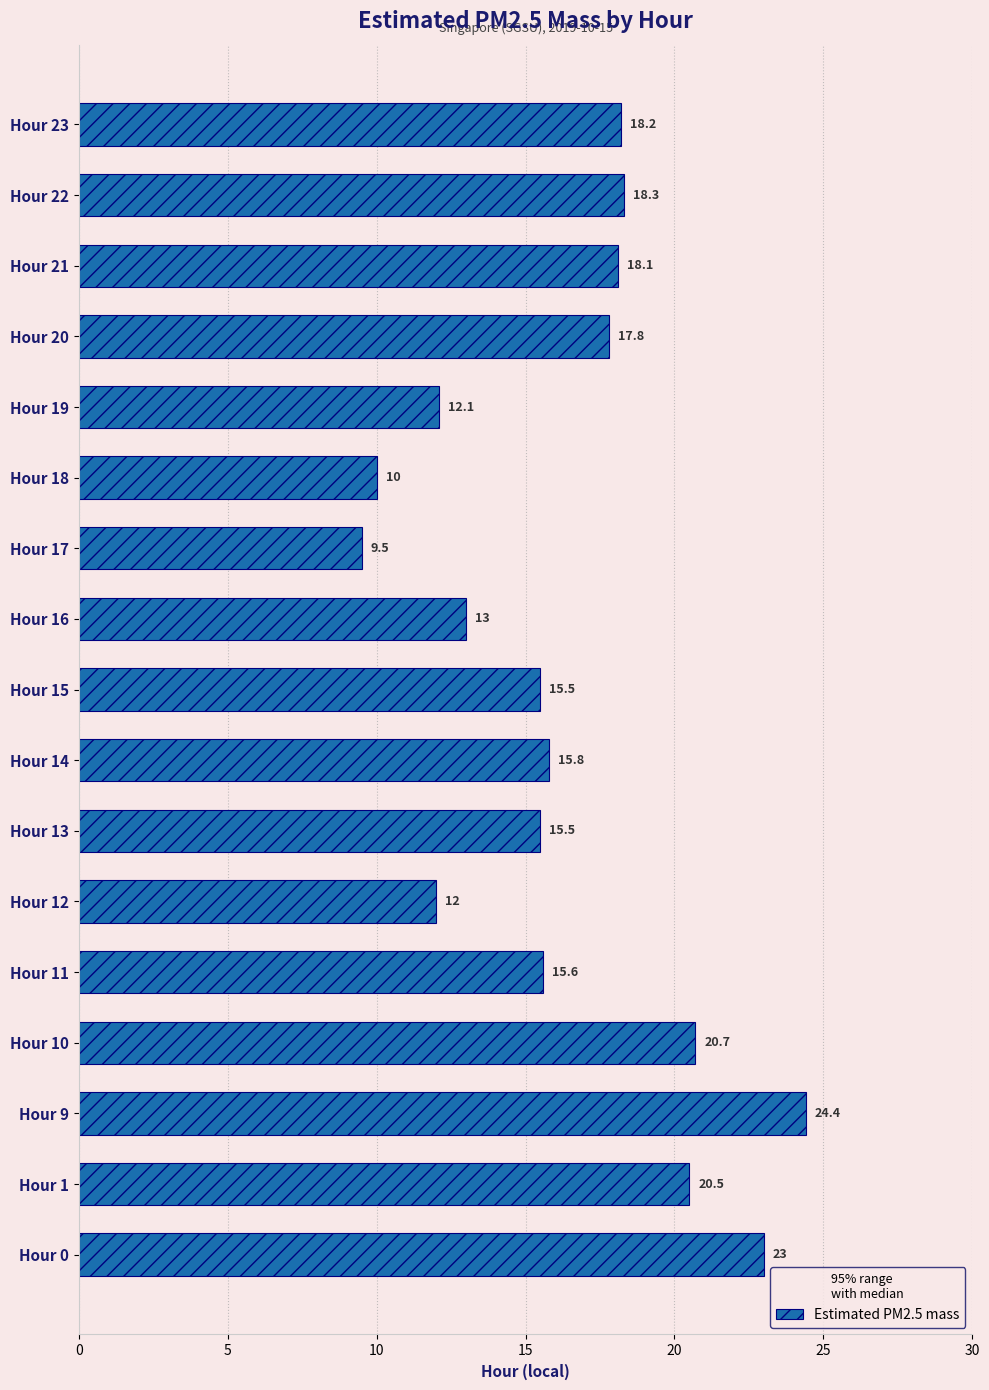

What is the sum of all values?

280.0